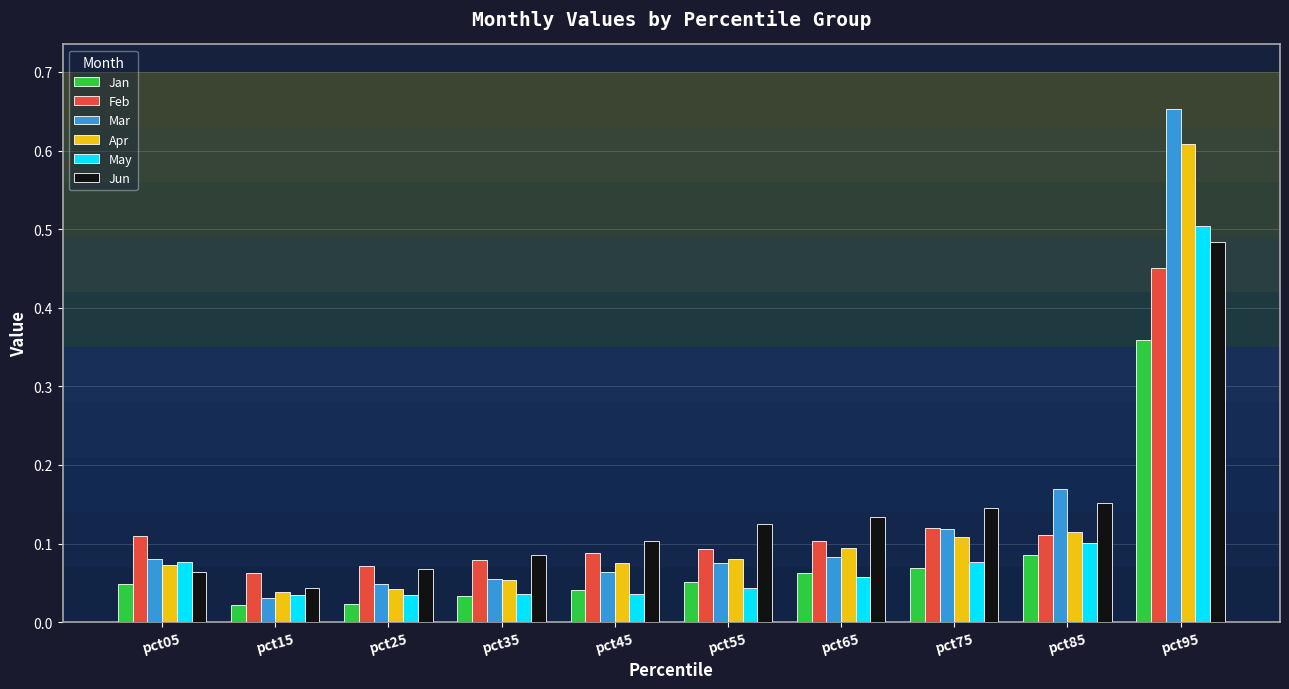

Which label corresponds to the largest value in the chart?

pct95